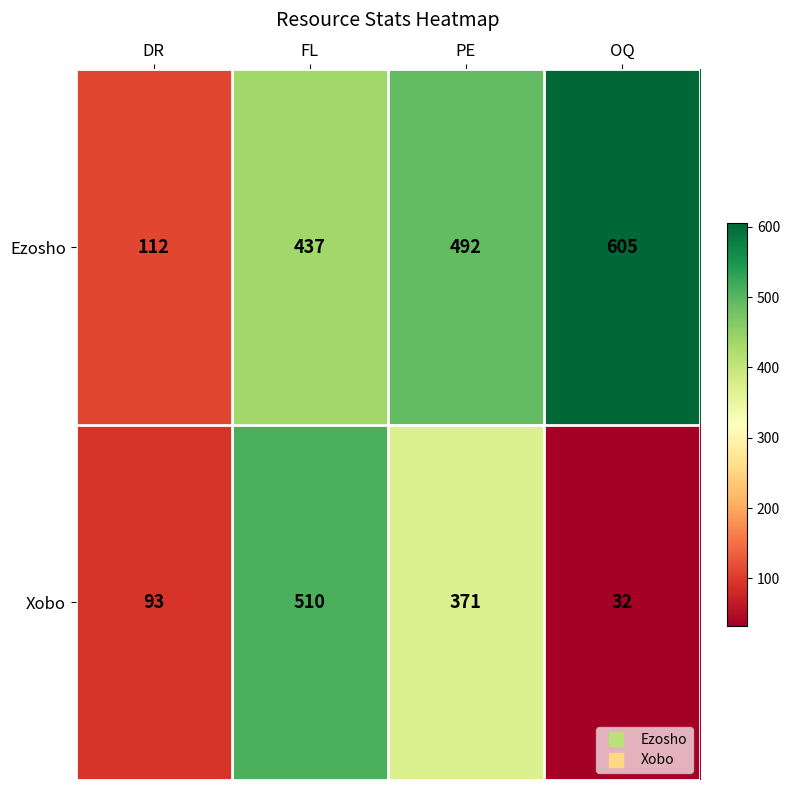

What is the spread (max minus min) of values at PE?

121